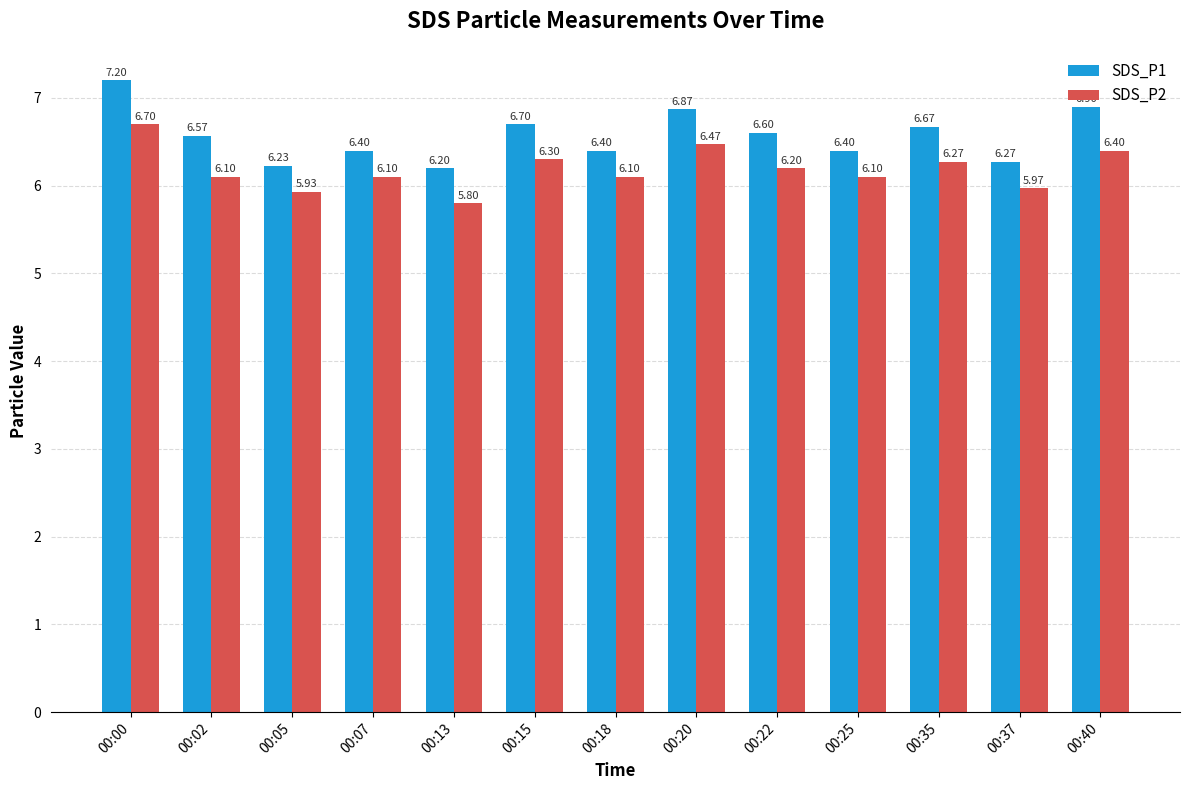

What is the difference between the SDS_P2 values at 00:15 and 00:07?

0.2